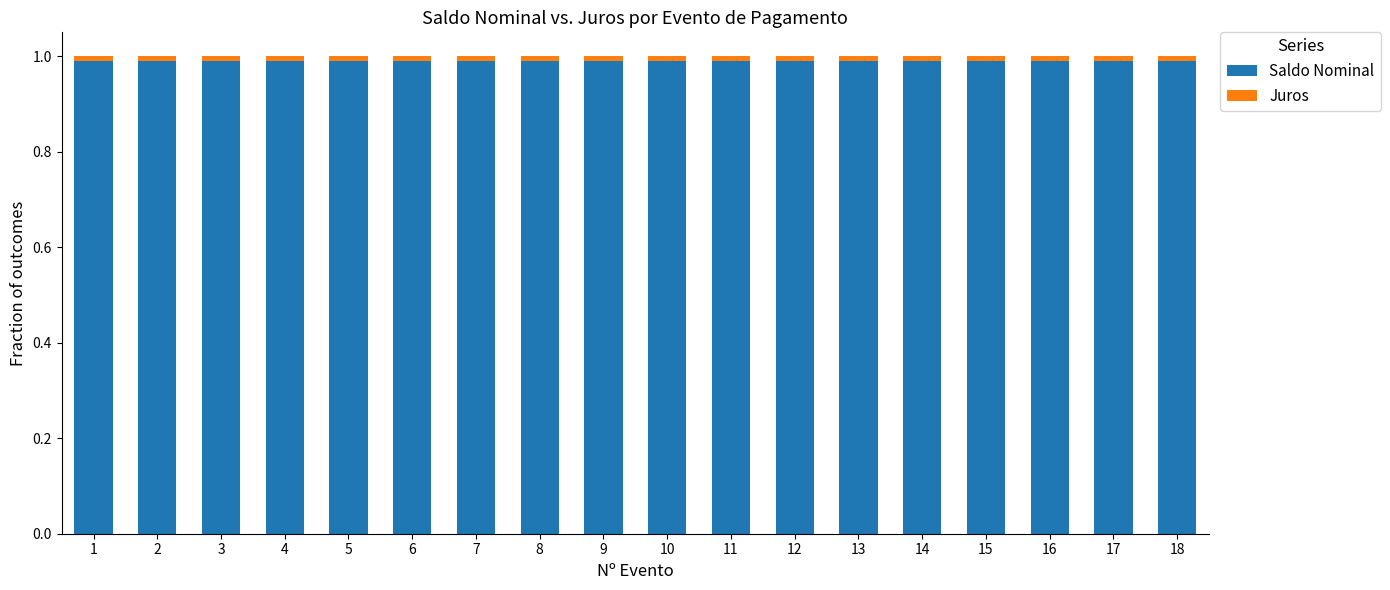

What is the sum of all Saldo Nominal values?

17.8